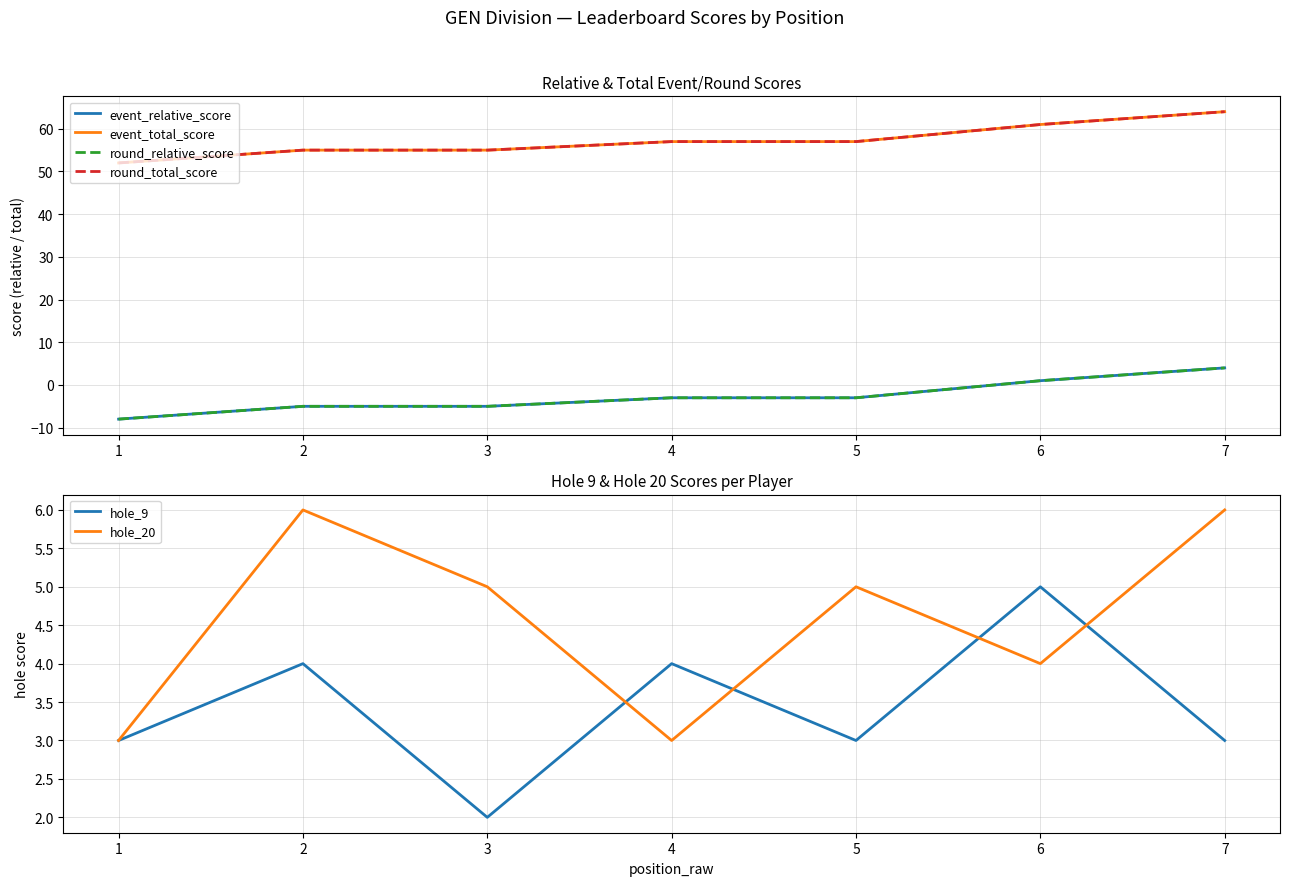

How many values in the event_total_score series are below 57?

3